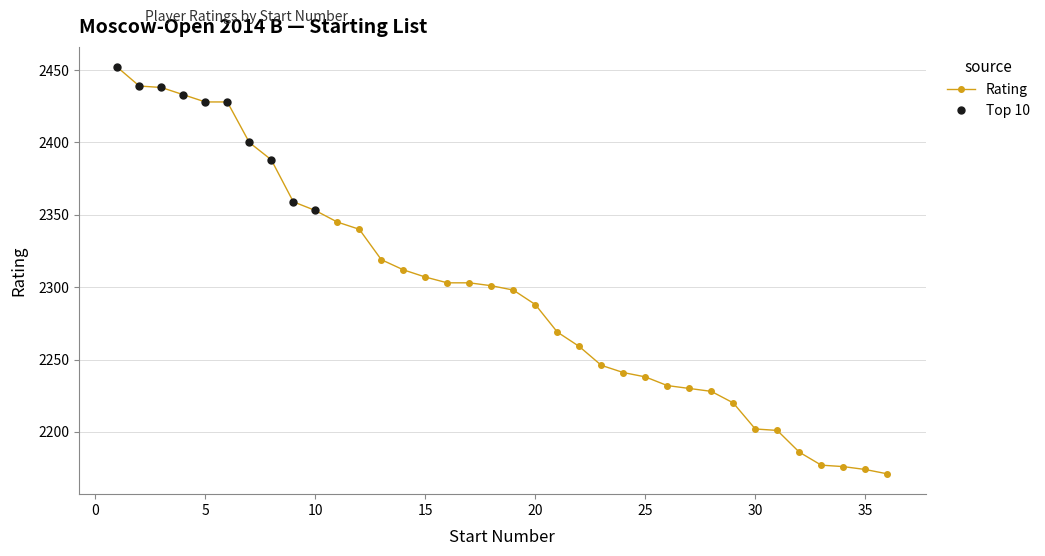

Which category has the lowest value across all series?

36